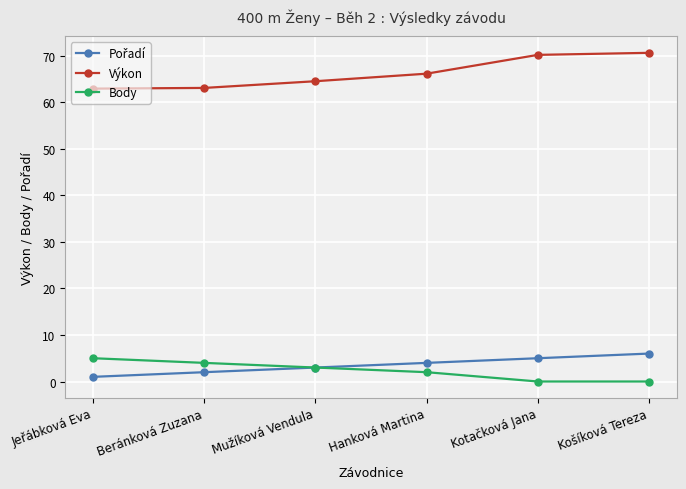

How many Body values are between 0 and 4?

5